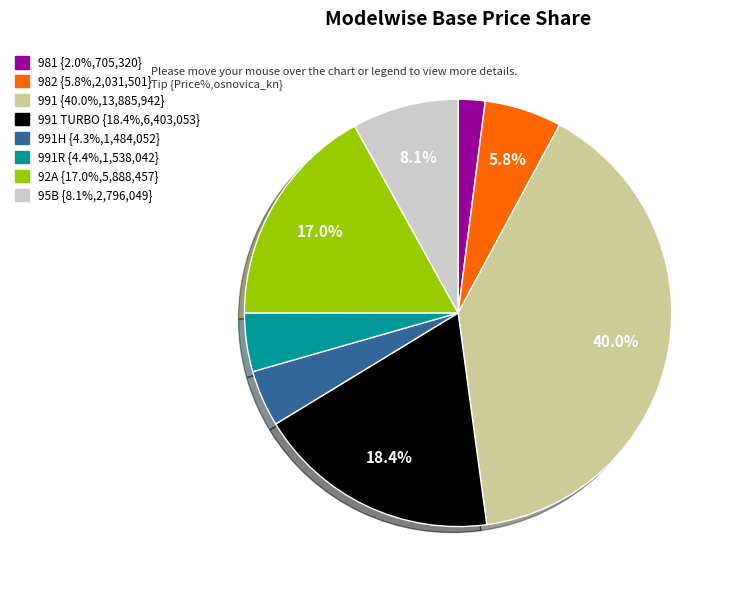

Is there any slice that represents more than half of the pie?

No